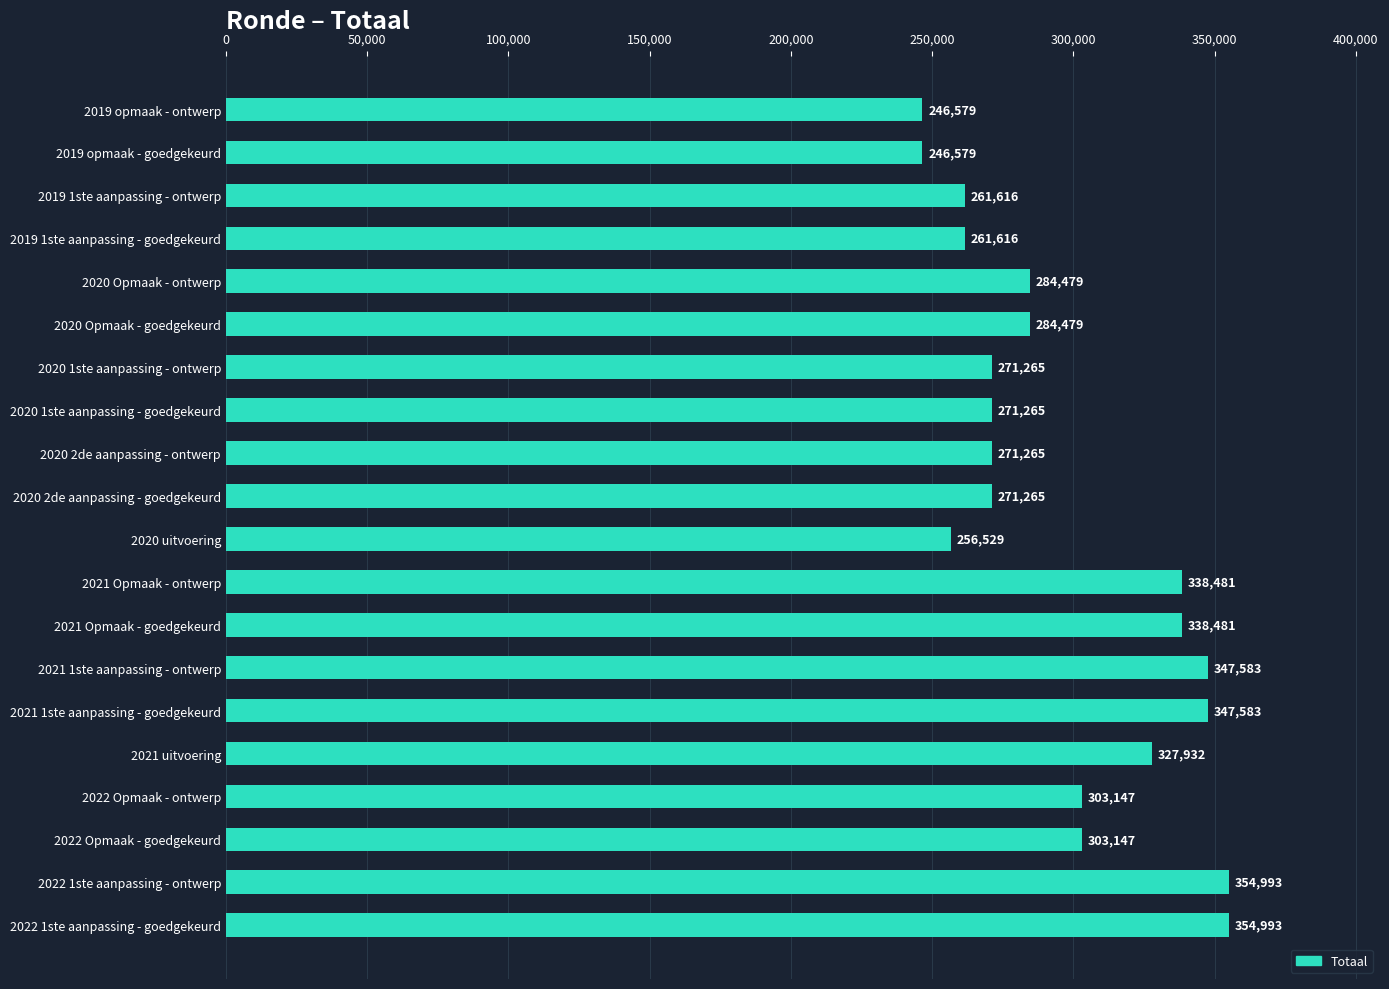

What is the minimum value shown in the chart?

246579